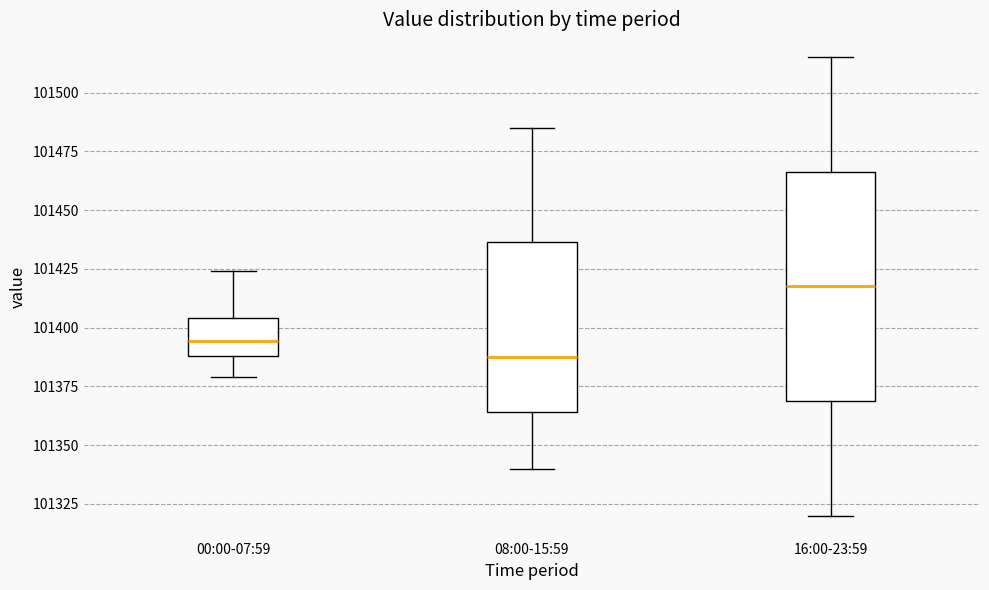

Which box is the tallest, from its lower edge to its upper edge?

16:00-23:59